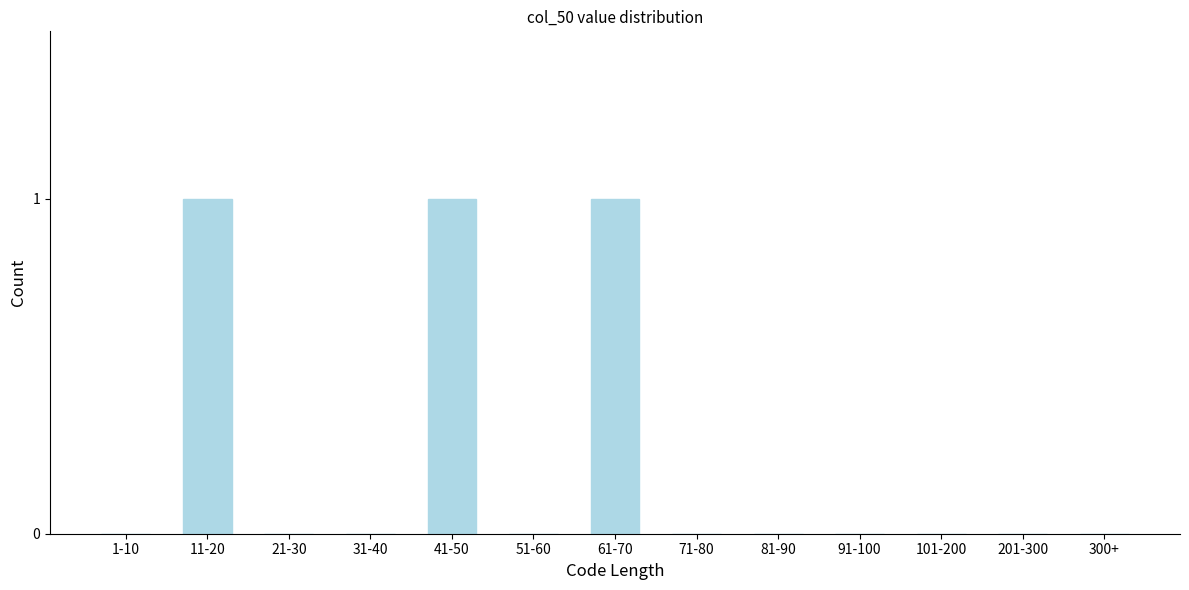

Reading right to left, extract all data points from this chart.

300+=0	201-300=0	101-200=0	91-100=0	81-90=0	71-80=0	61-70=1	51-60=0	41-50=1	31-40=0	21-30=0	11-20=1	1-10=0